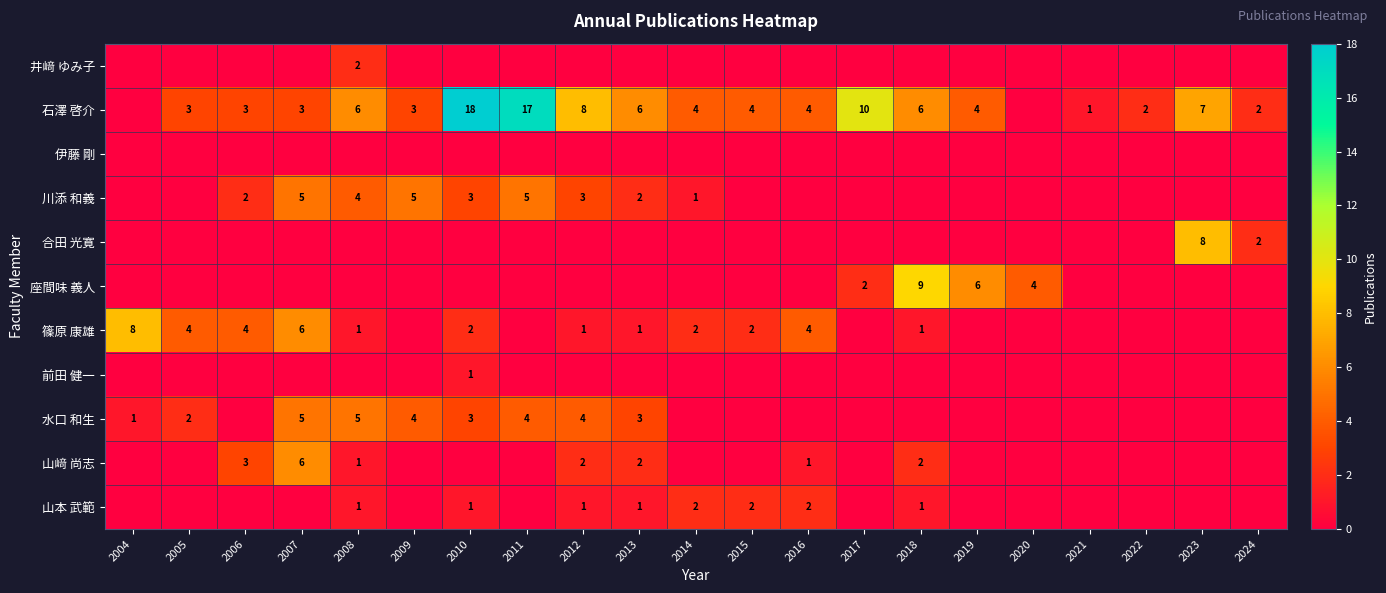

Which has a higher value, 2015 or 2020?

2015